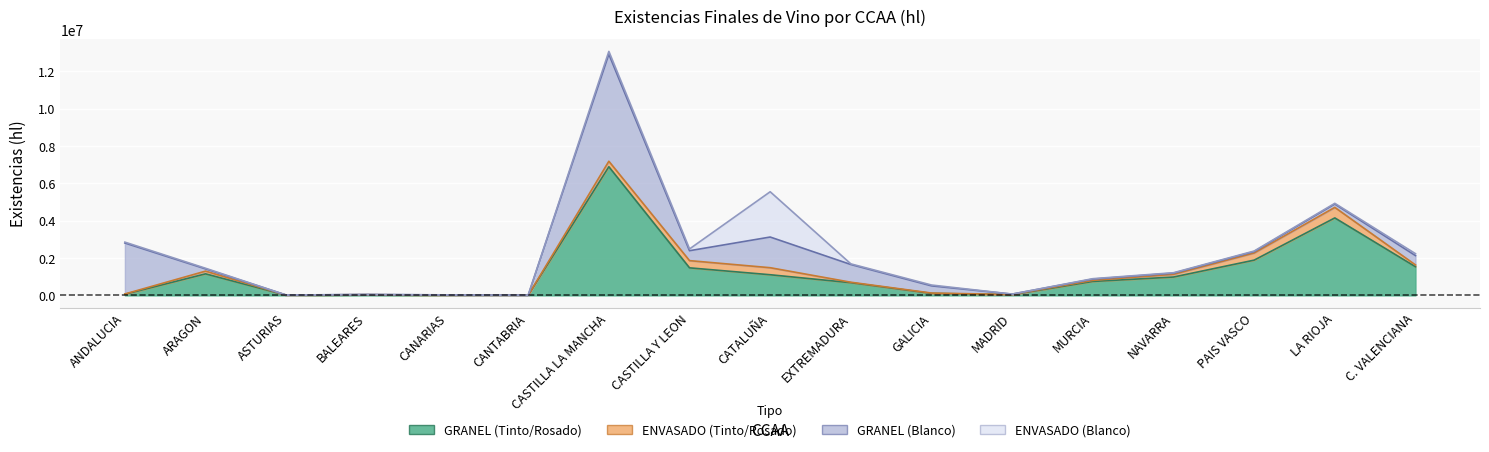

The value of ENVASADO (Tinto/Rosado) at CASTILLA Y LEON is 170247. True or false?

False